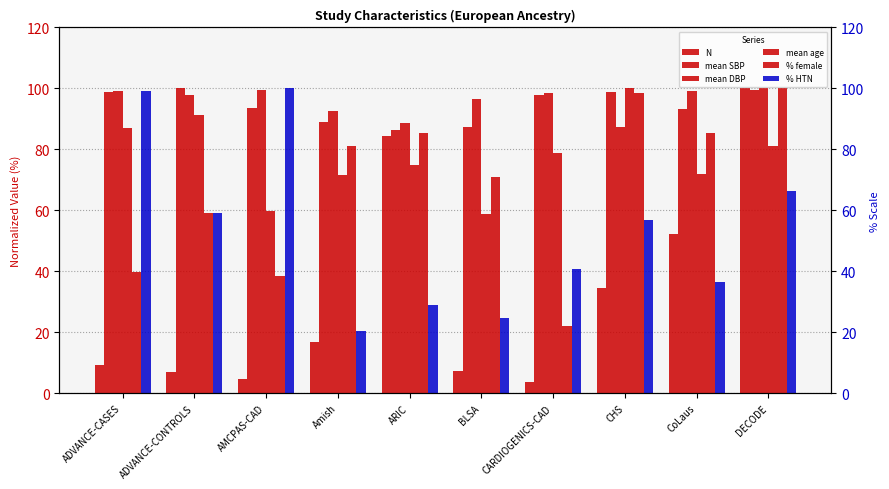

What are all the series names shown in the legend?

N, mean SBP, mean DBP, mean age, % female, % HTN